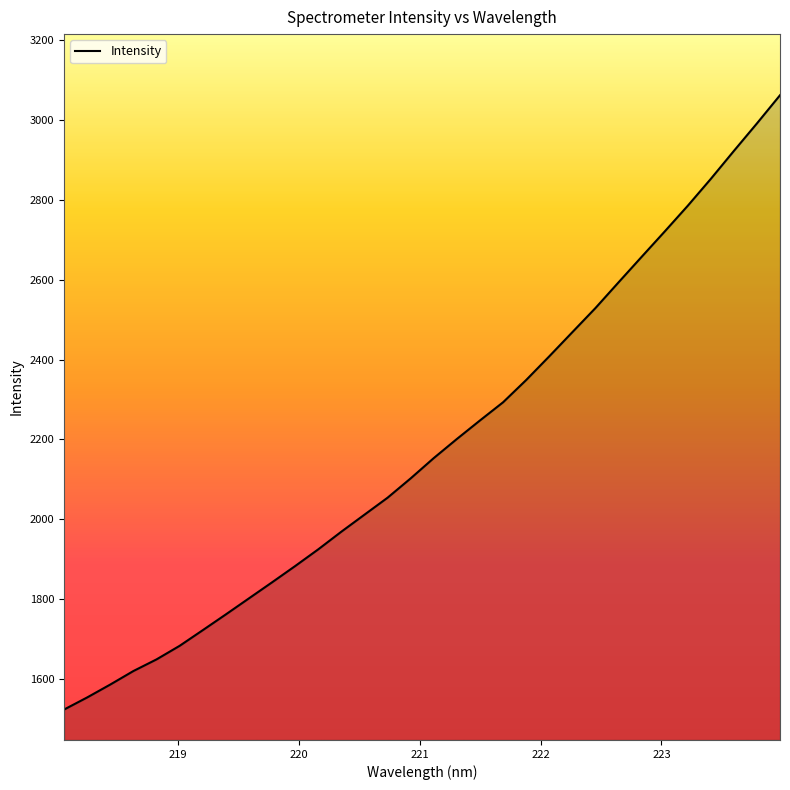

Does the chart display data point markers on the line(s)?

No